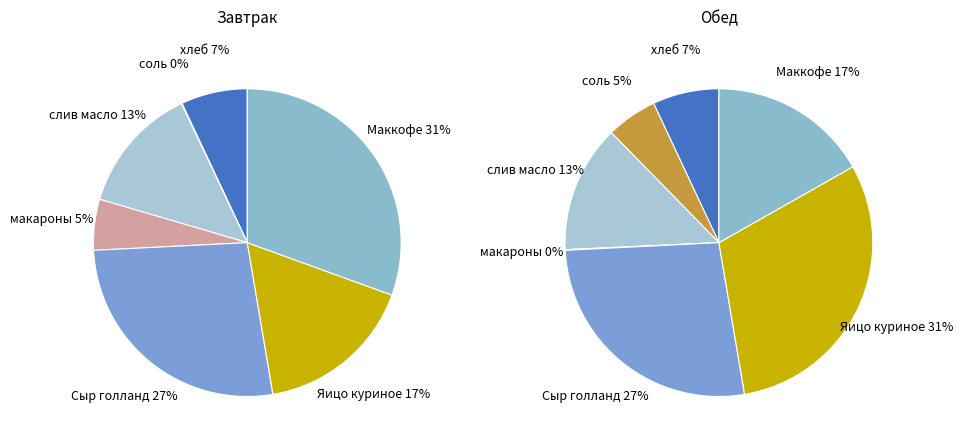

Between хлеб and слив масло, which series saw the biggest shift?

Завтрак